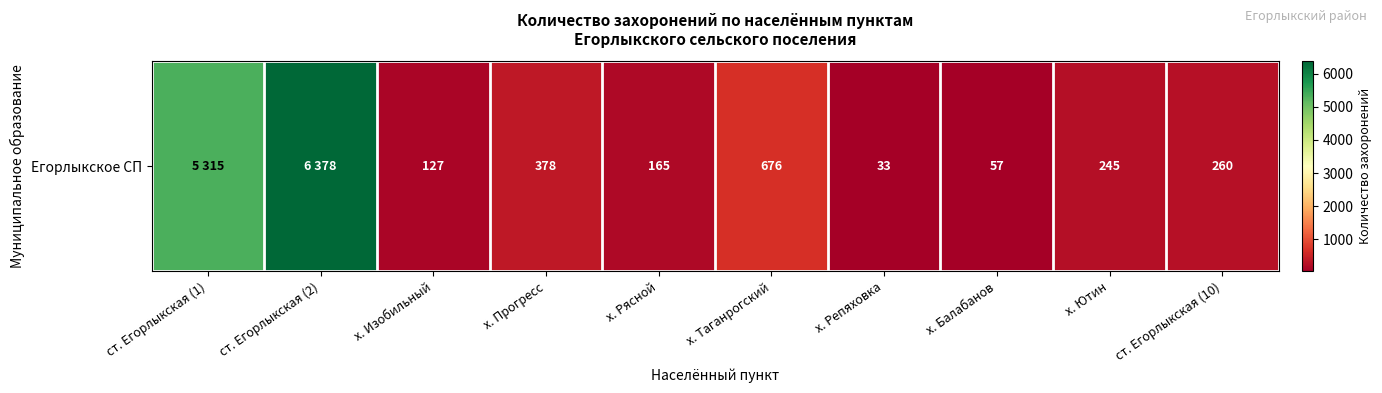

What is the difference between the maximum and minimum values?

6345